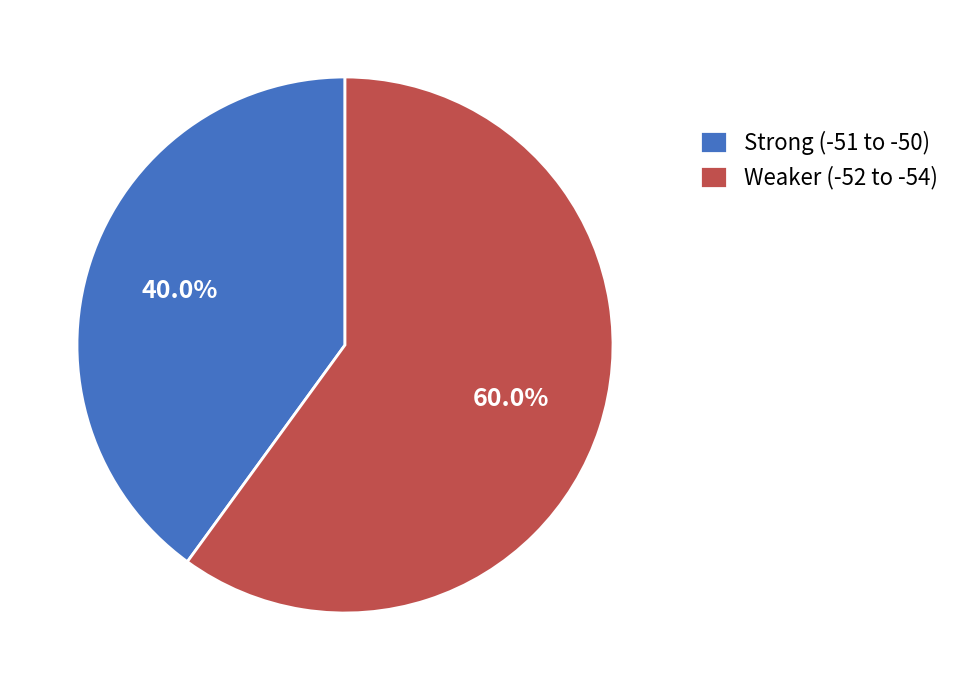

Does any single category account for the majority?

Yes